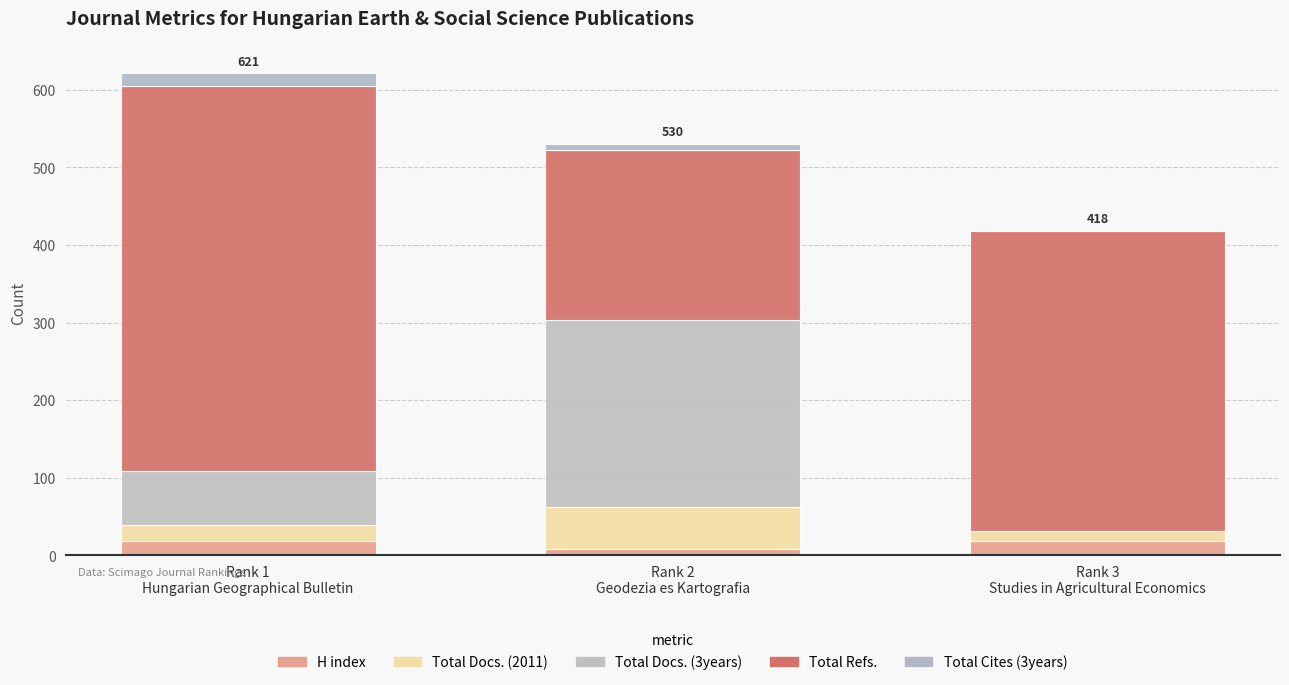

True or false: Total Refs. has a value of 386 at Rank 3
Studies in Agricultural Economics.

True